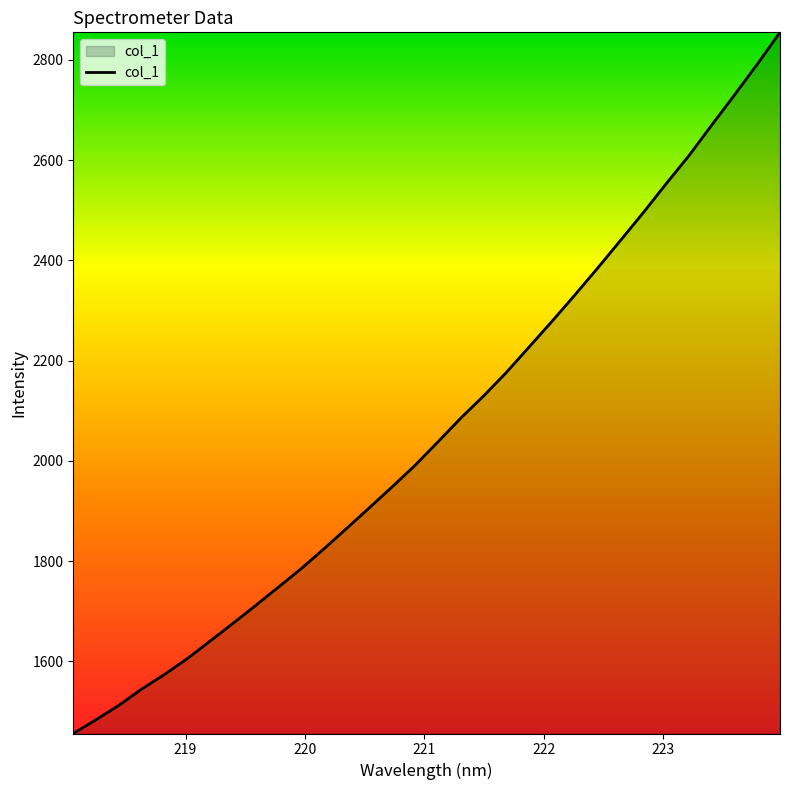

What is the smallest value displayed?

1455.9